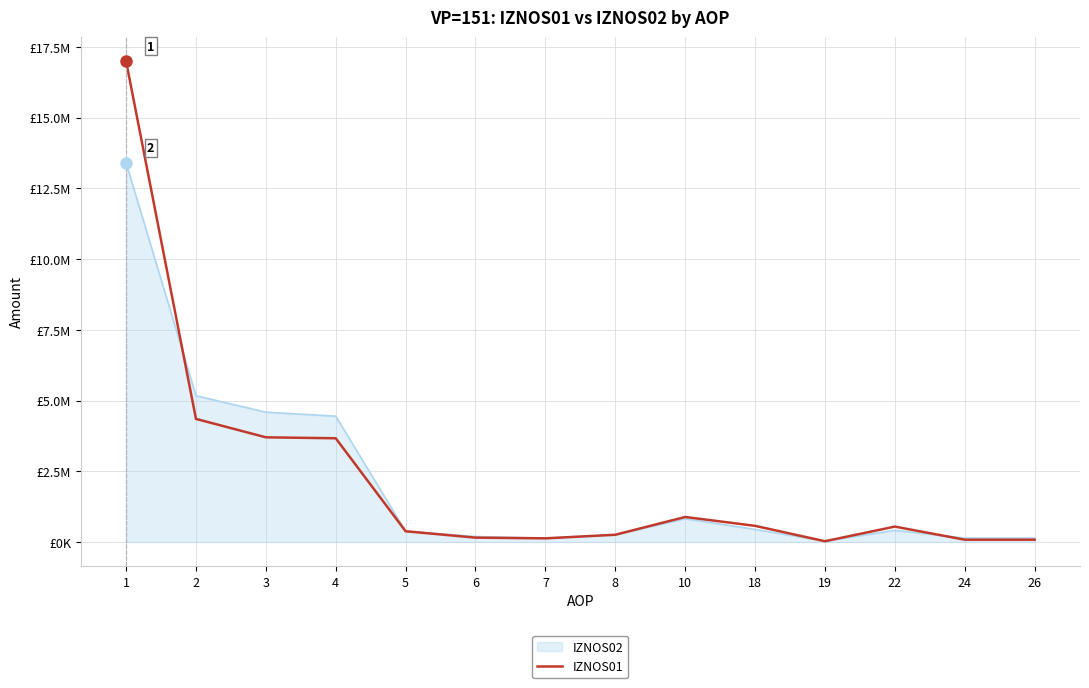

What are all the series names shown in the legend?

IZNOS02, IZNOS01